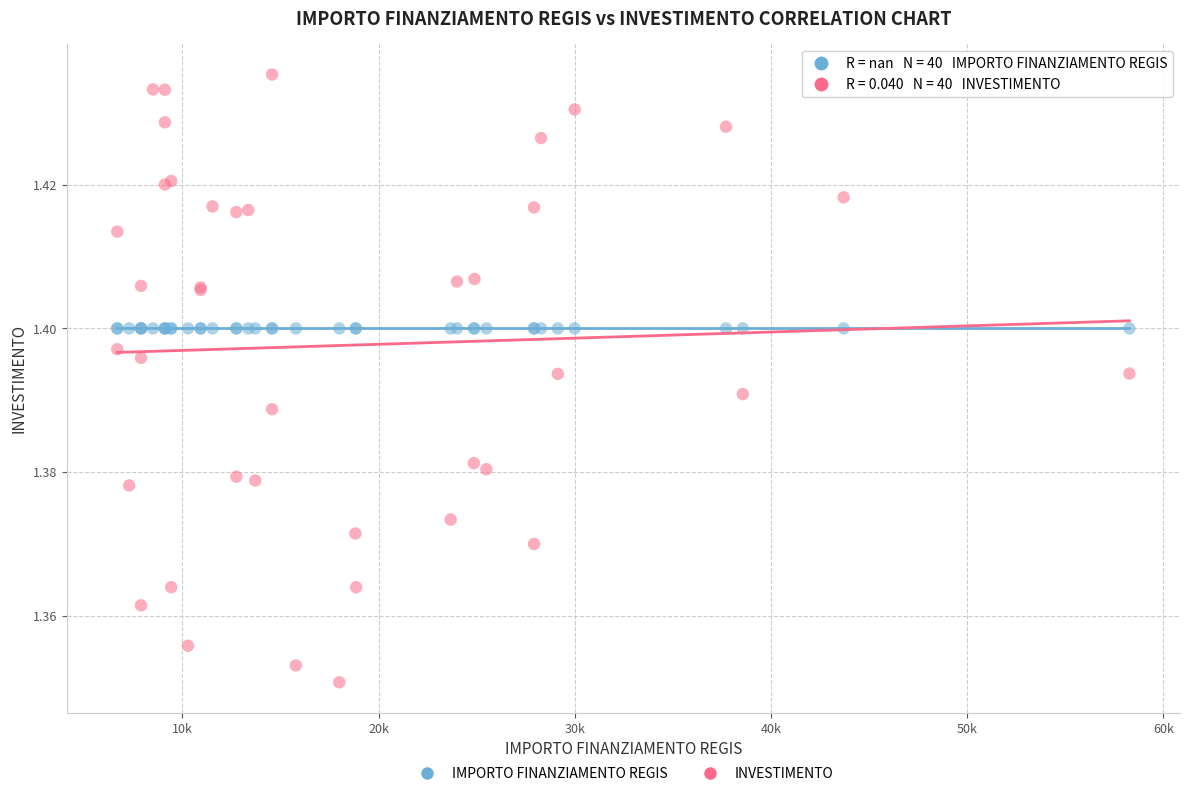

Which series contains the lowest Y value?

INVESTIMENTO